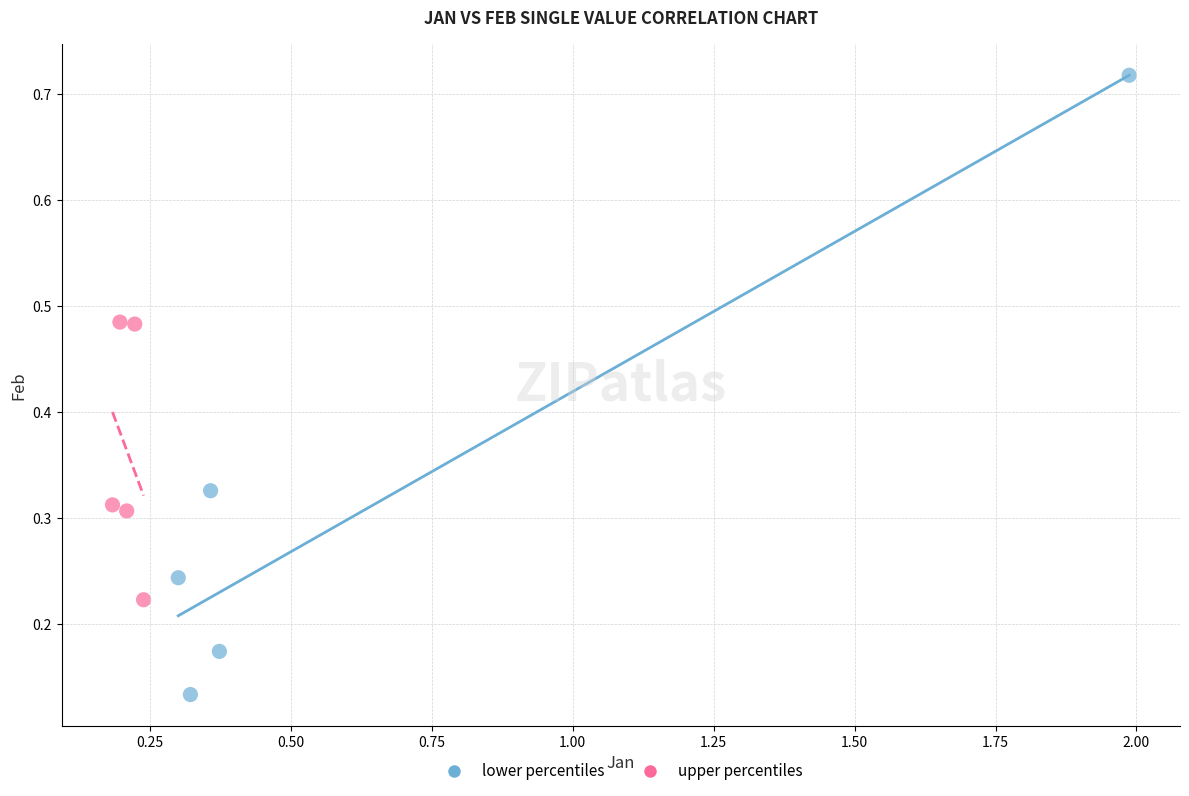

Which series has the largest Y range (max minus min)?

lower percentiles